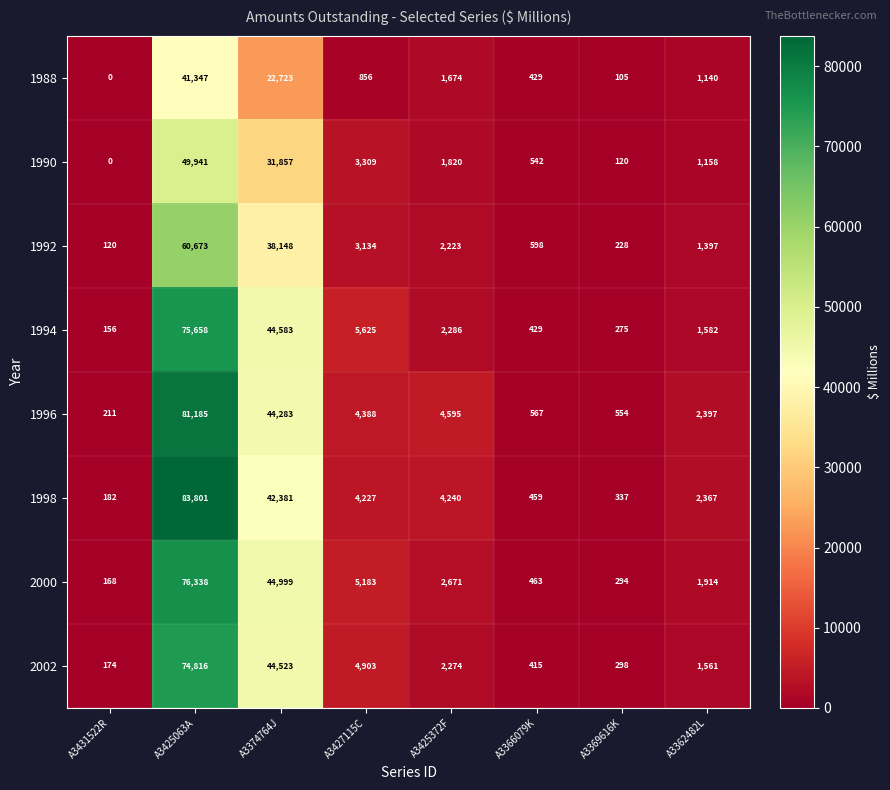

At A3425063A, list the series in order from largest to smallest.

1998, 1996, 2000, 1994, 2002, 1992, 1990, 1988